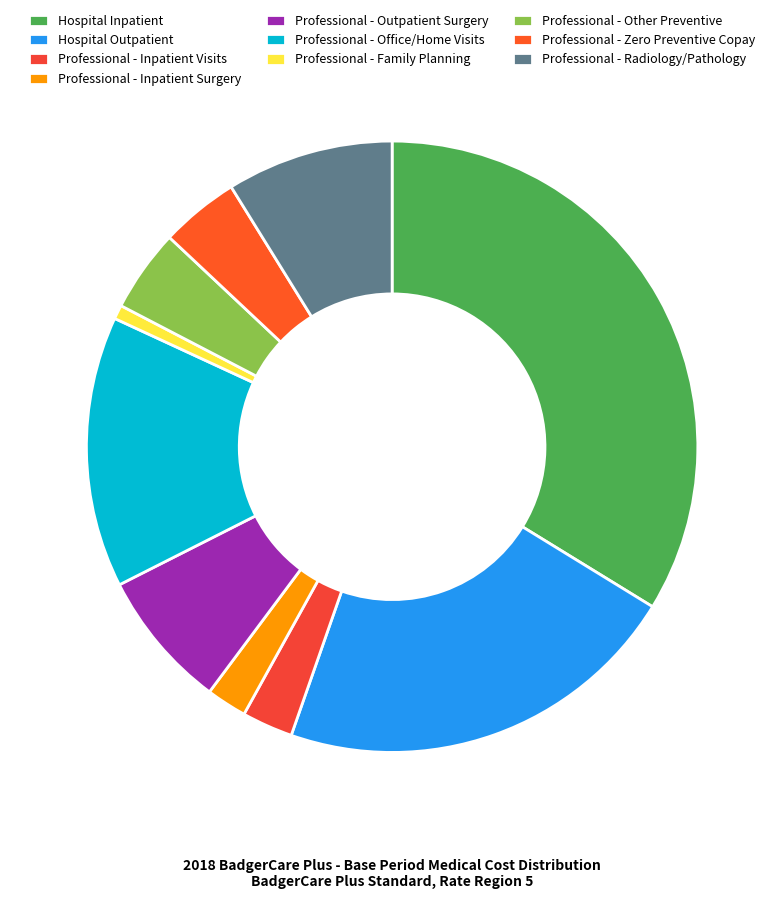

What is the total percentage of Professional - Outpatient Surgery and Professional - Zero Preventive Copay?

11.5%